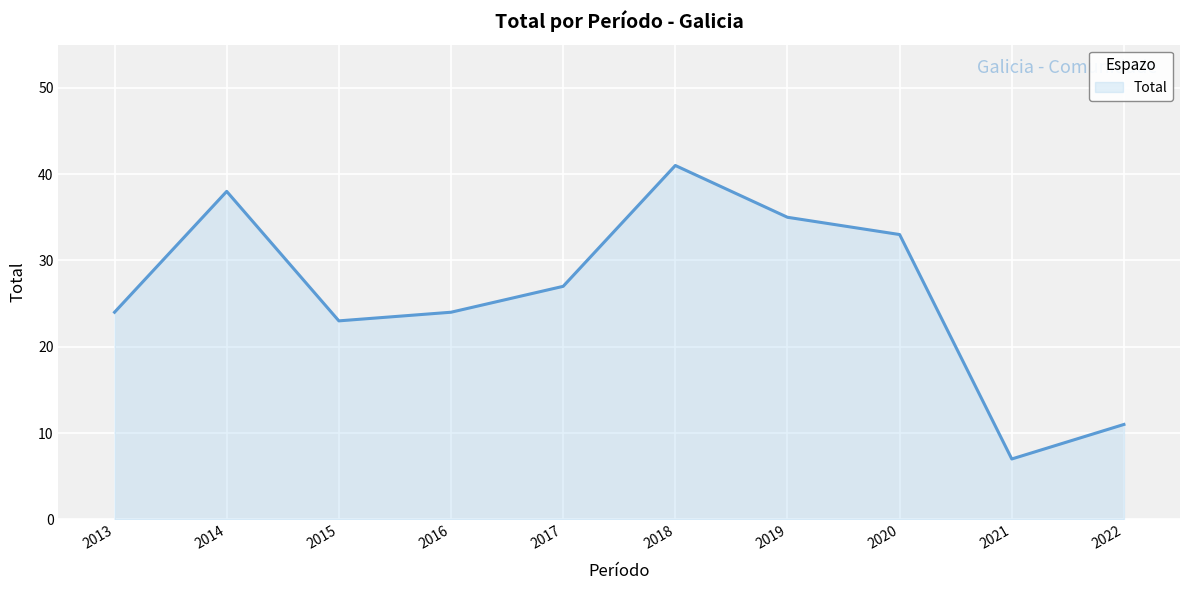

True or false: the data shows 11 at 2022.

True